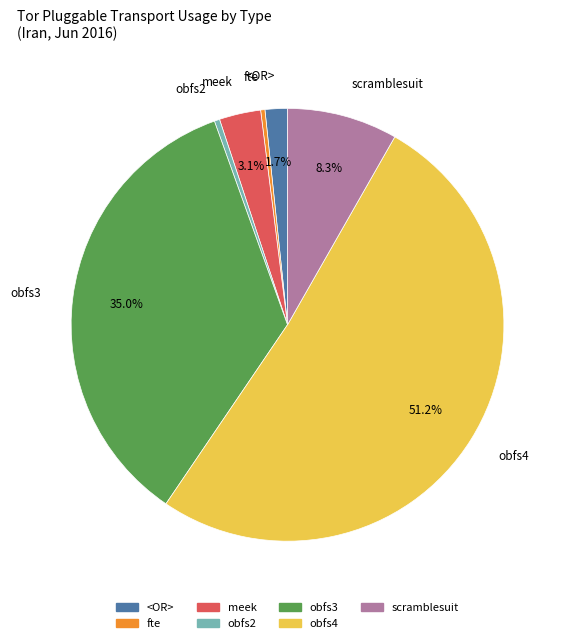

Does any single category account for the majority?

Yes